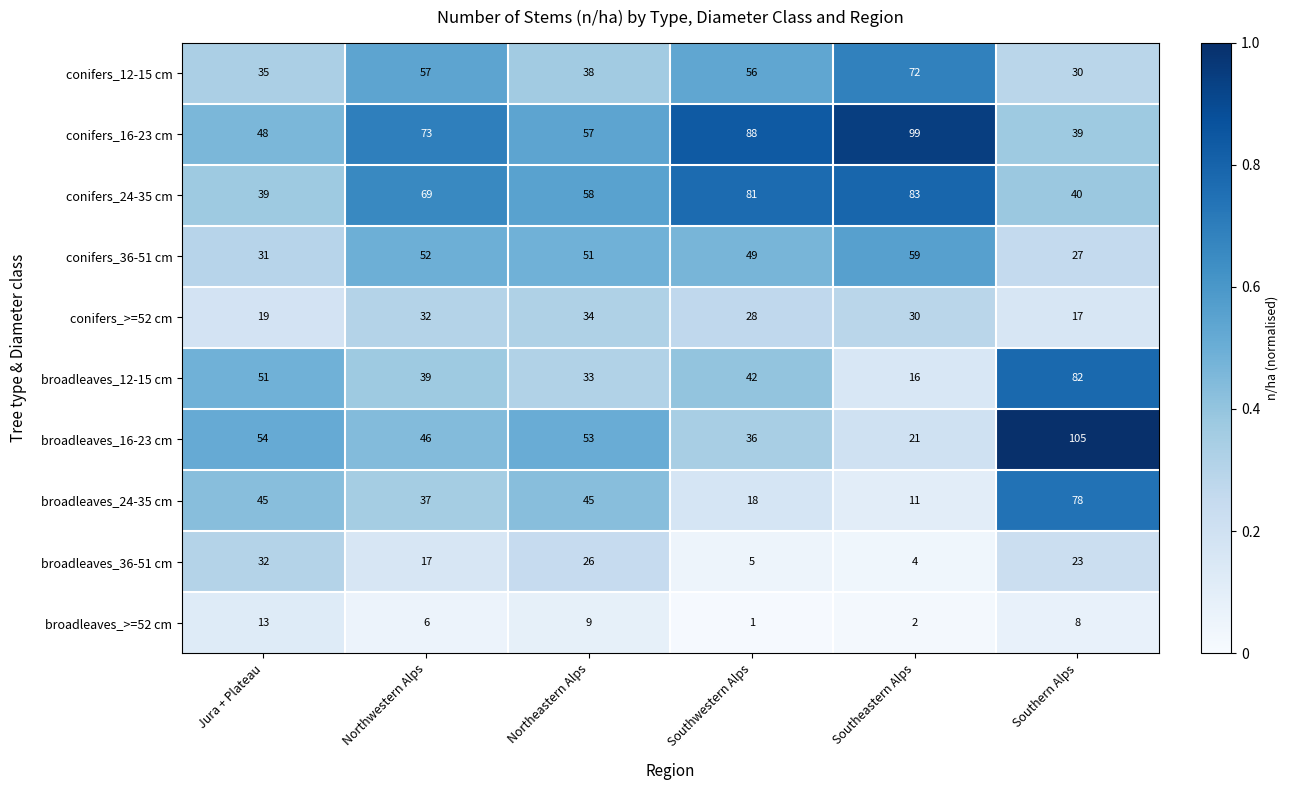

How many conifers_>=52 cm values are between 19 and 32?

4